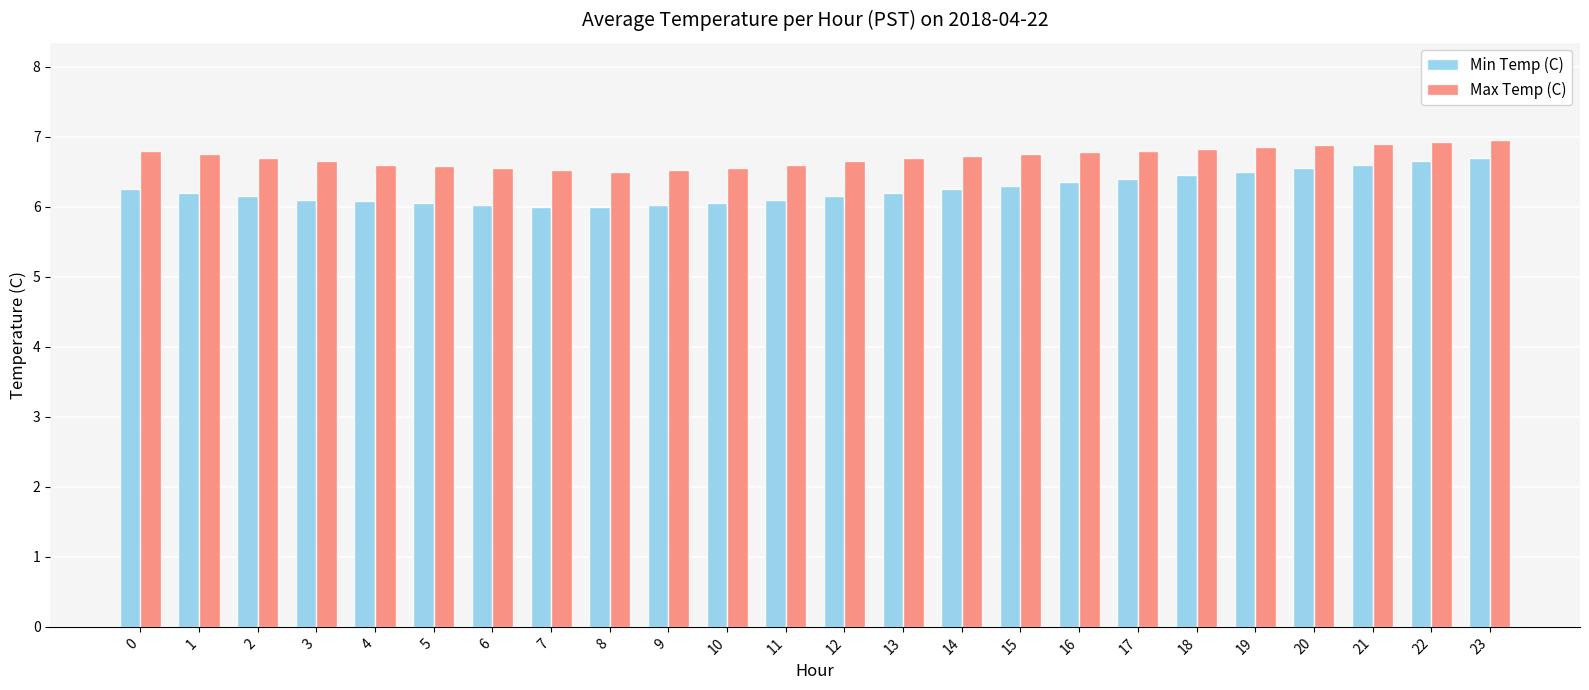

Which series has the largest total across all categories?

Max Temp (C)